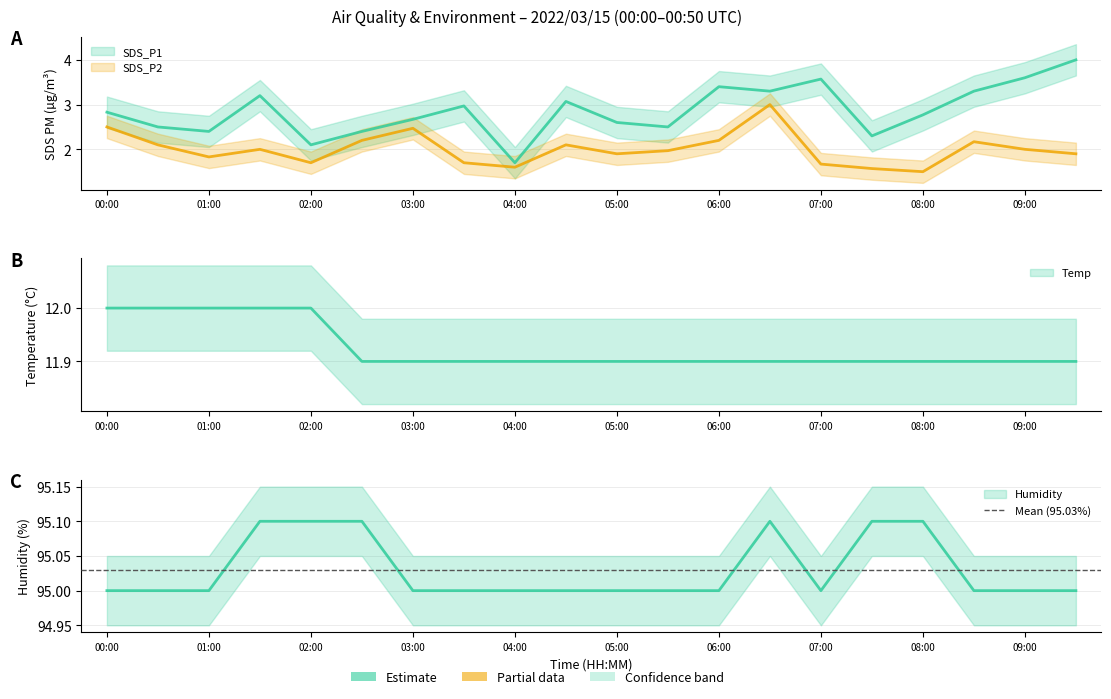

Reading left to right, transcribe all the data shown in this chart.

SDS_P1: 00:00=2.8	00:30=2.5	01:00=2.4	01:30=3.2	02:00=2.1	02:30=2.4	03:00=2.7	03:30=3.0	04:00=1.7	04:30=3.1	05:00=2.6	05:30=2.5	06:00=3.4	06:30=3.3	07:00=3.6	07:30=2.3	08:00=2.8	08:30=3.3	09:00=3.6	09:30=4.0
SDS_P2: 00:00=2.5	00:30=2.1	01:00=1.8	01:30=2.0	02:00=1.7	02:30=2.2	03:00=2.5	03:30=1.7	04:00=1.6	04:30=2.1	05:00=1.9	05:30=2.0	06:00=2.2	06:30=3.0	07:00=1.7	07:30=1.6	08:00=1.5	08:30=2.2	09:00=2.0	09:30=1.9
Temp: 00:00=12.0	00:30=12.0	01:00=12.0	01:30=12.0	02:00=12.0	02:30=11.9	03:00=11.9	03:30=11.9	04:00=11.9	04:30=11.9	05:00=11.9	05:30=11.9	06:00=11.9	06:30=11.9	07:00=11.9	07:30=11.9	08:00=11.9	08:30=11.9	09:00=11.9	09:30=11.9
Humidity: 00:00=95.0	00:30=95.0	01:00=95.0	01:30=95.1	02:00=95.1	02:30=95.1	03:00=95.0	03:30=95.0	04:00=95.0	04:30=95.0	05:00=95.0	05:30=95.0	06:00=95.0	06:30=95.1	07:00=95.0	07:30=95.1	08:00=95.1	08:30=95.0	09:00=95.0	09:30=95.0